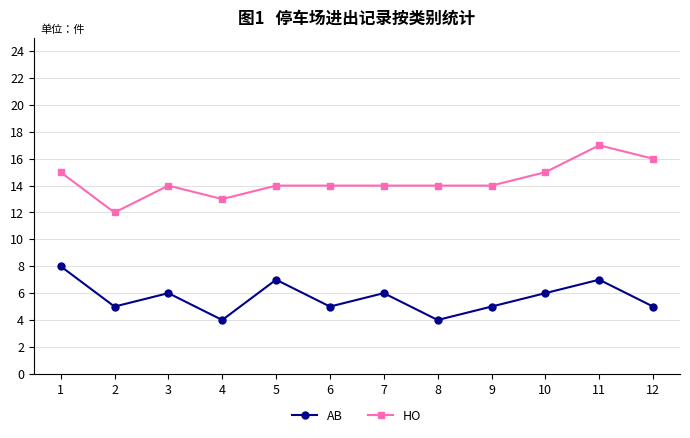

Rank the series by their average value, from lowest to highest.

AB, HO